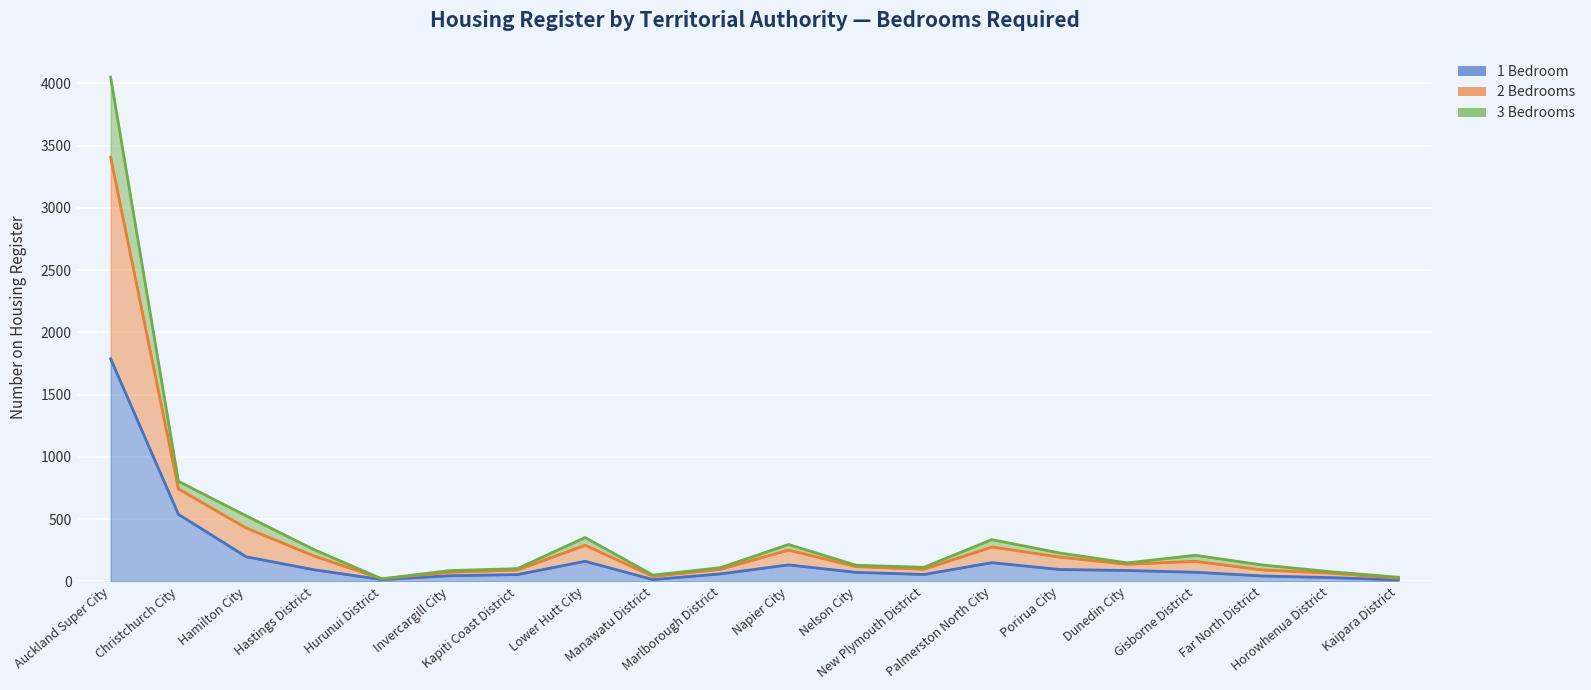

The value of 1 Bedroom at Nelson City is 73. True or false?

True